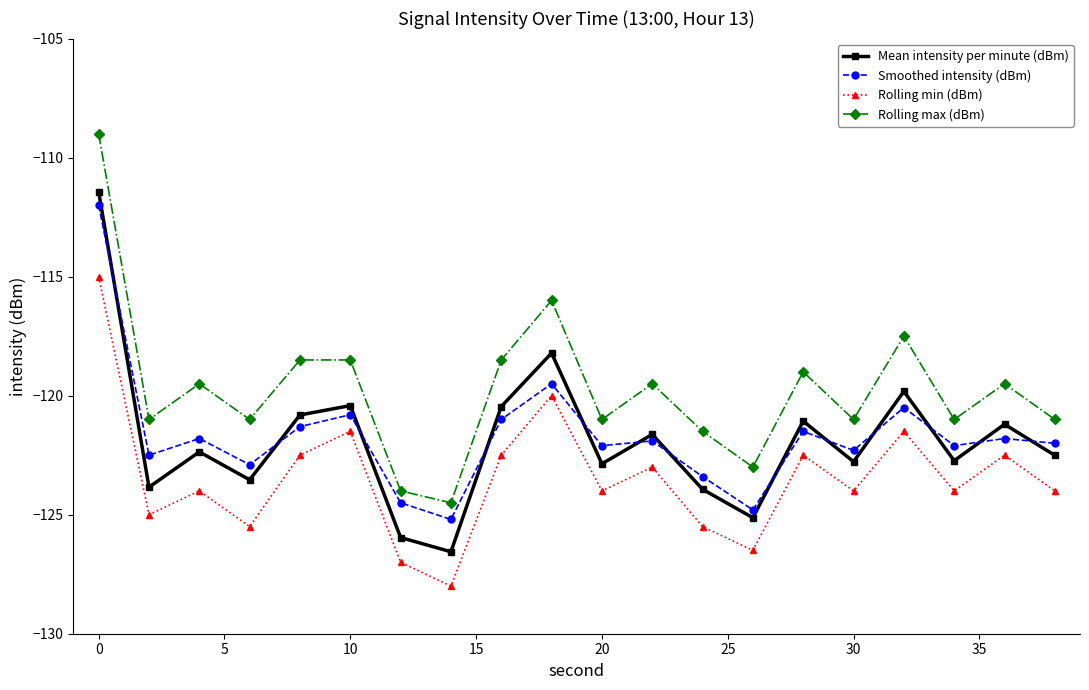

Which series has the largest total across all categories?

Rolling max (dBm)